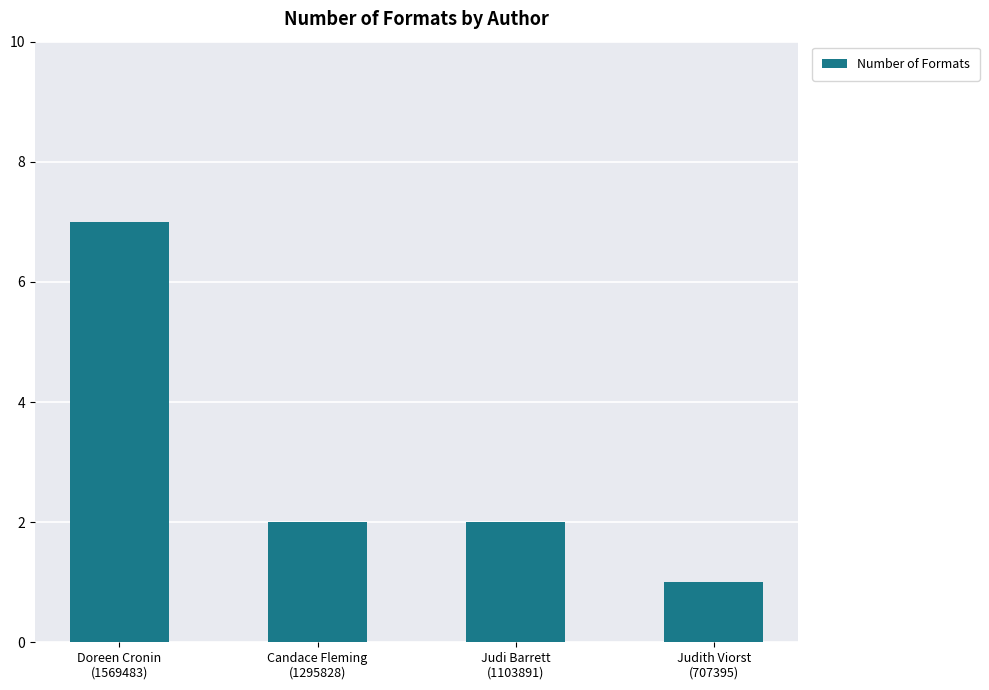

What is the average value?

3